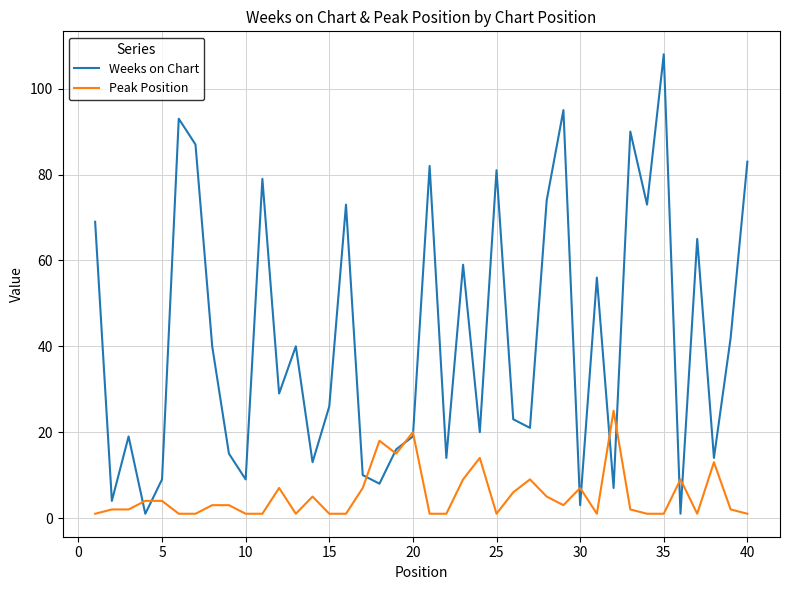

Which series has the largest total across all categories?

Weeks on Chart